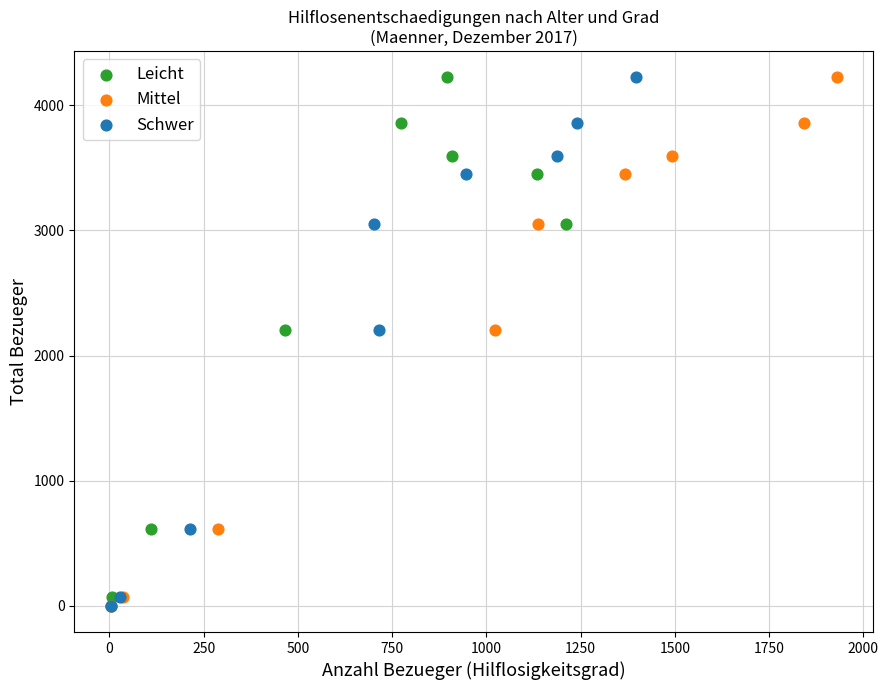

What are all the series names shown in the legend?

Leicht, Mittel, Schwer